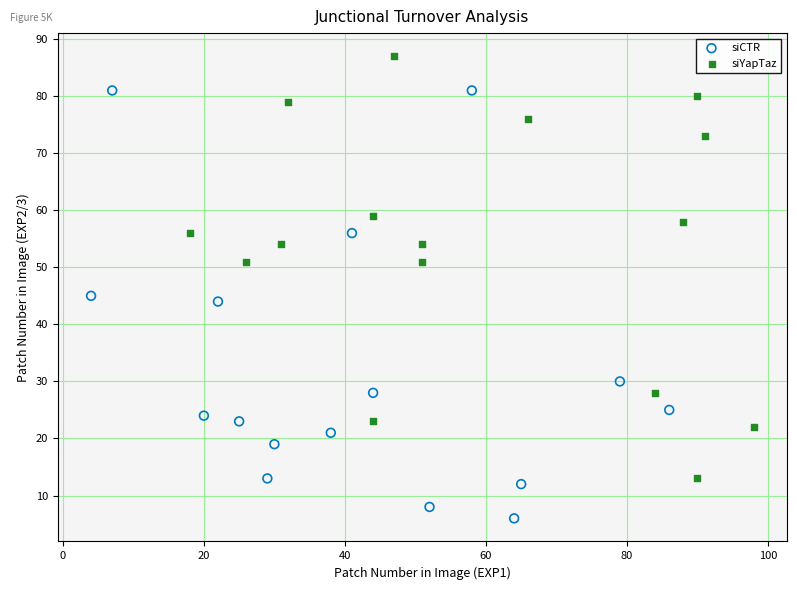

Which series contains the highest Y value?

siYapTaz